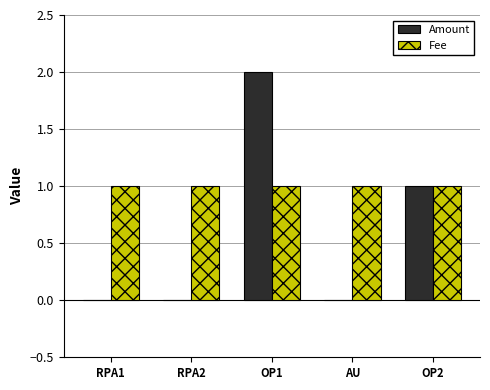

Reading left to right, what are all the values shown in this chart?

Amount: 0	0	2	0	1
Fee: 1	1	1	1	1